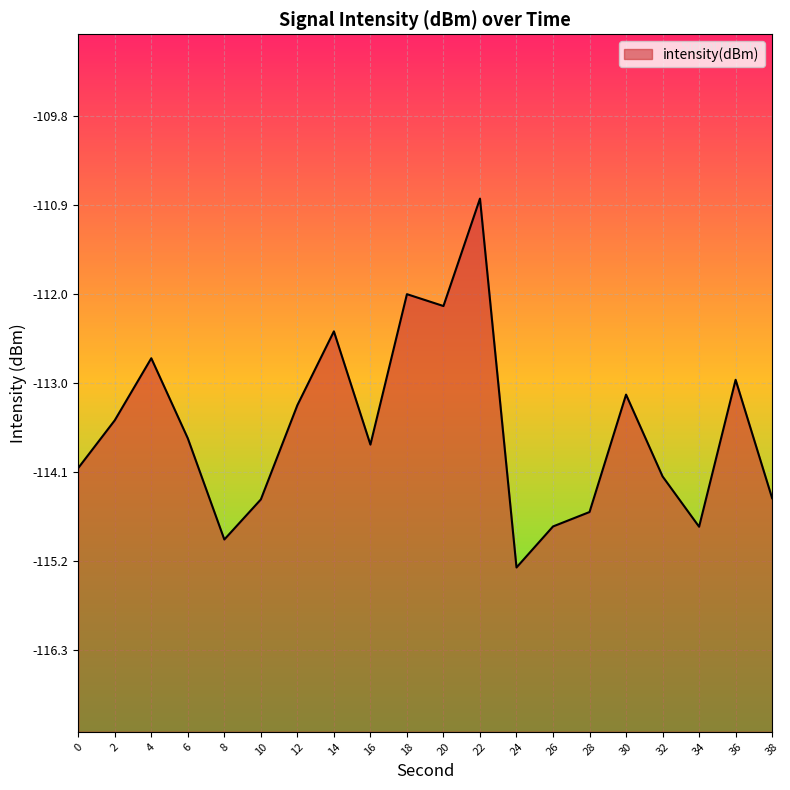

True or false: the data shows -175.1 at 22.

False